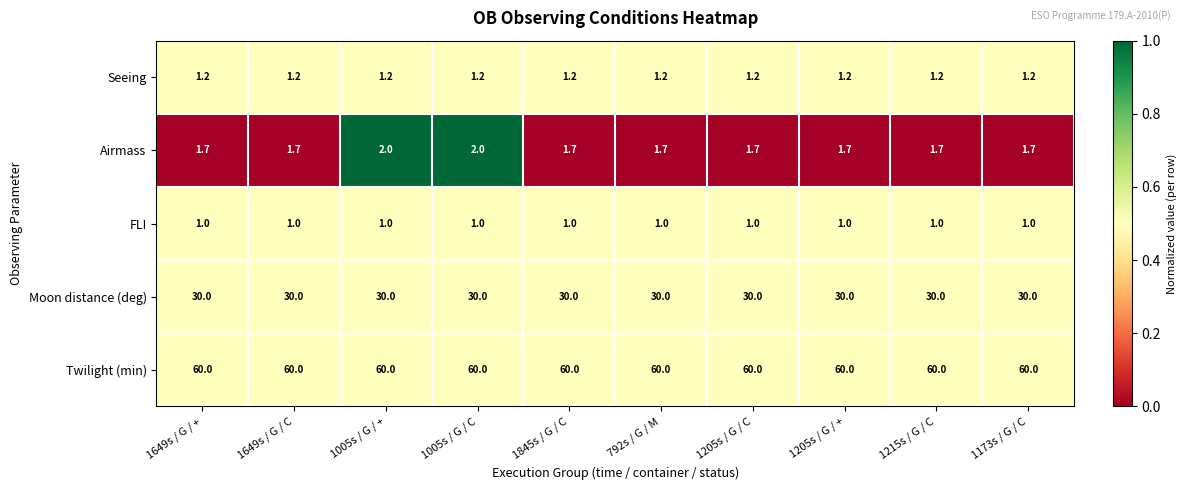

Which series has the largest total across all categories?

Twilight (min)